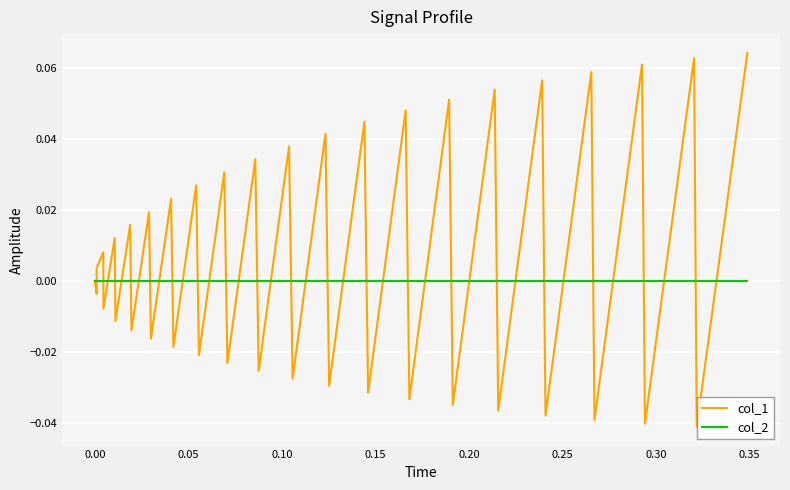

Which series has the largest range (max minus min)?

col_1